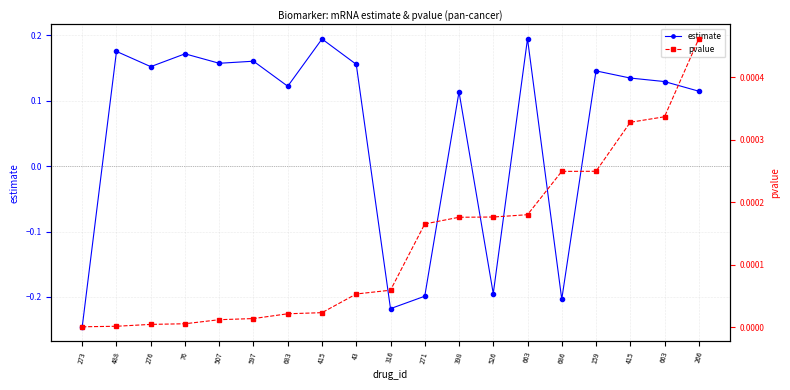

At how many categories does at least one series exceed 0?

19